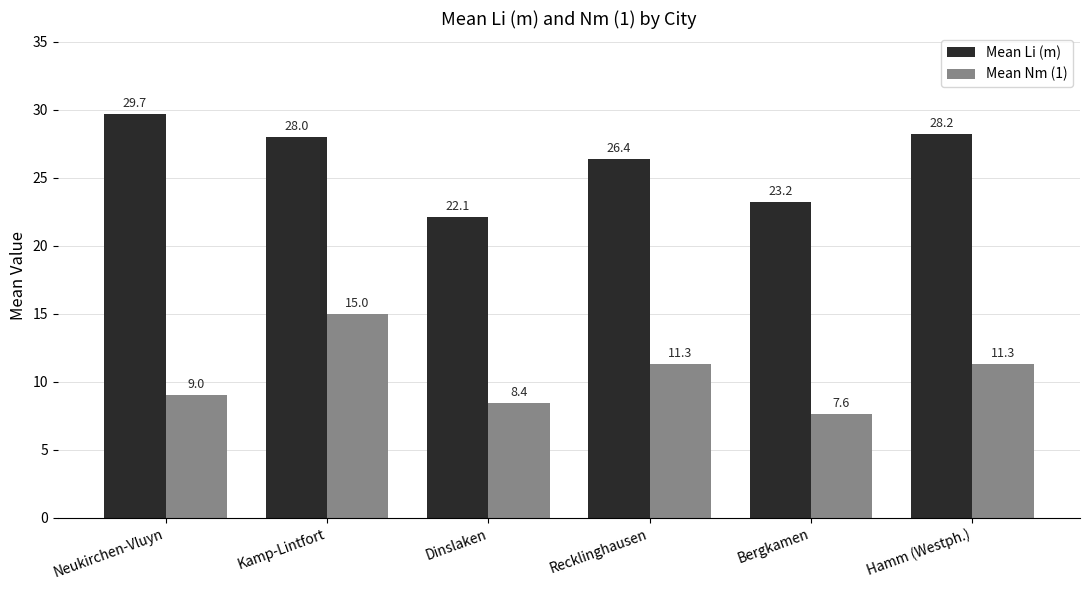

Reading left to right, extract all data points from this chart.

Mean Li (m): 29.7	28.0	22.1	26.4	23.2	28.2
Mean Nm (1): 9.0	15.0	8.4	11.3	7.6	11.3